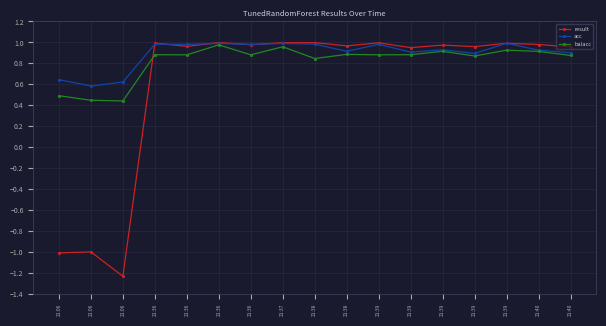

How many data points does each series have?

17